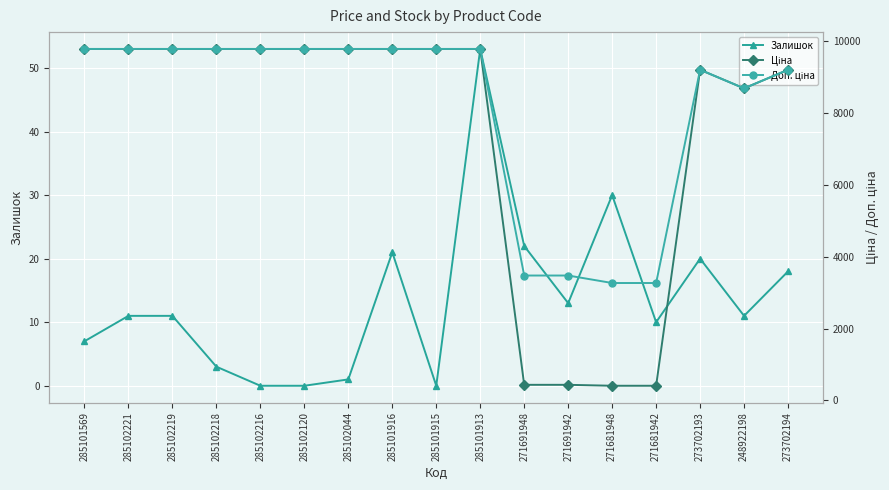

Which category has the lowest value across all series?

285102216